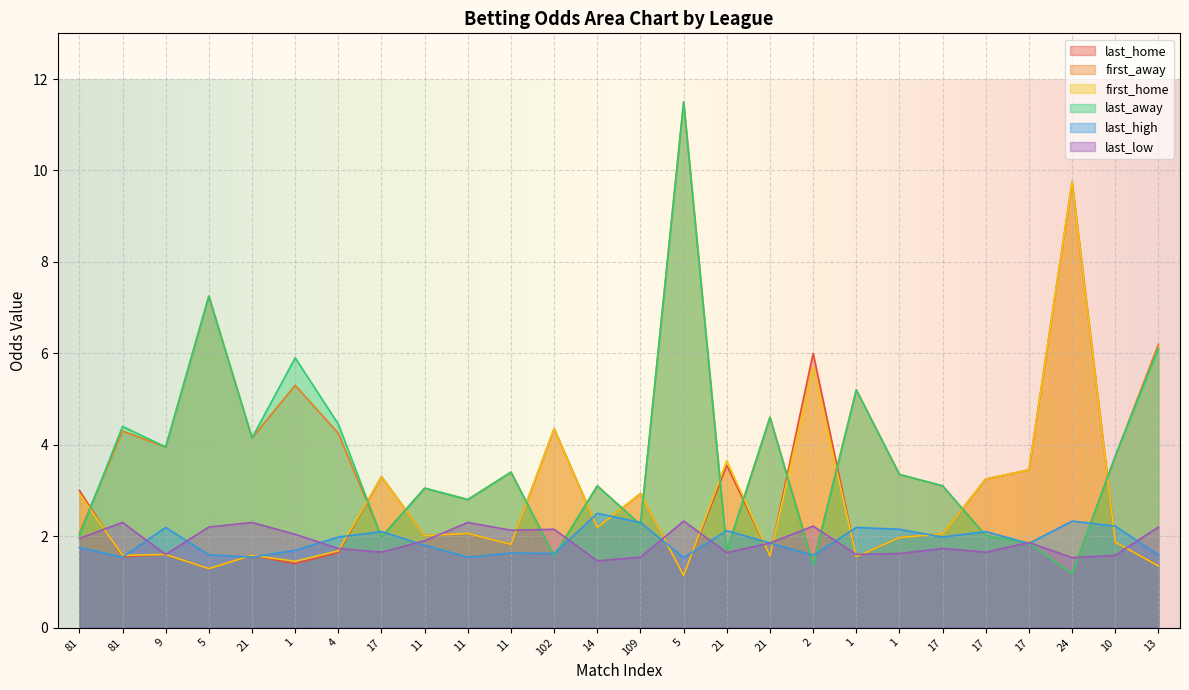

Which category has the lowest value in the last_home series?

5